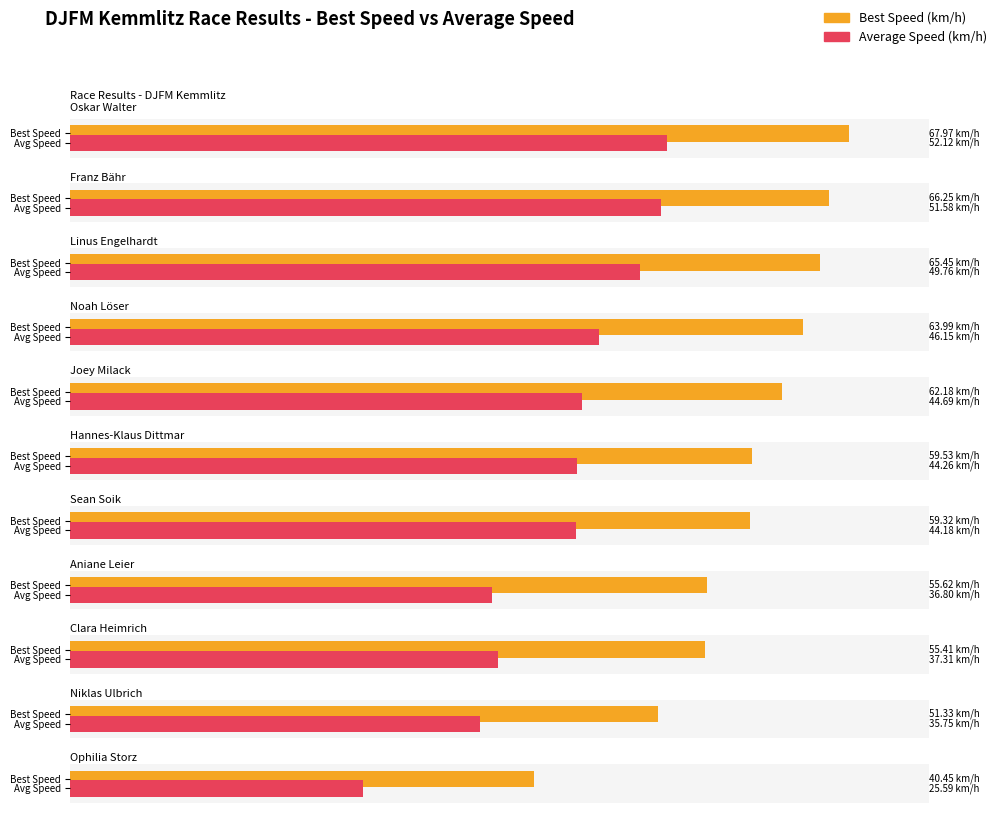

What is the difference between the maximum and minimum values in the Best Speed series?

27.5